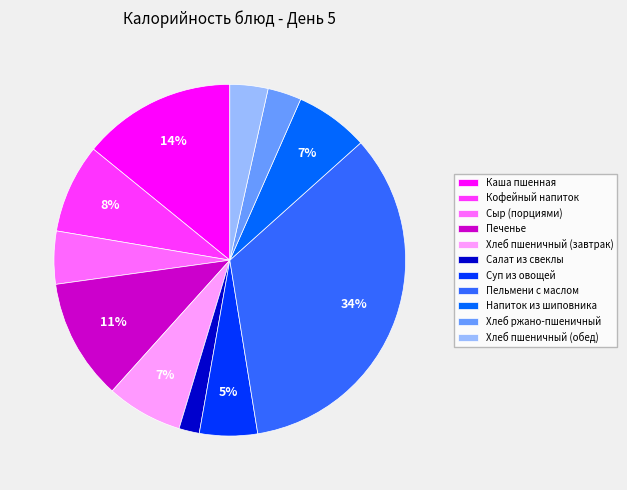

Count the number of slices in the pie.

11